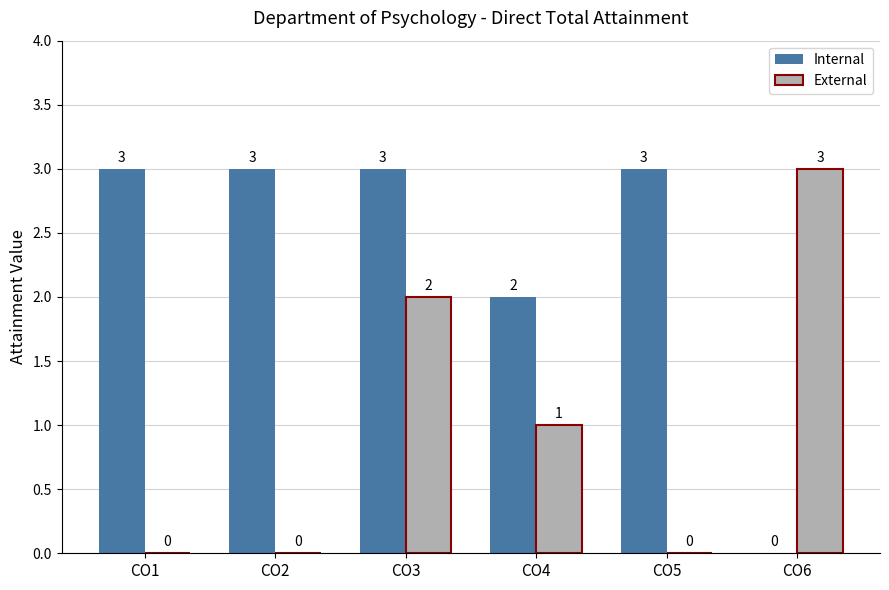

Which series has the largest total across all categories?

Internal